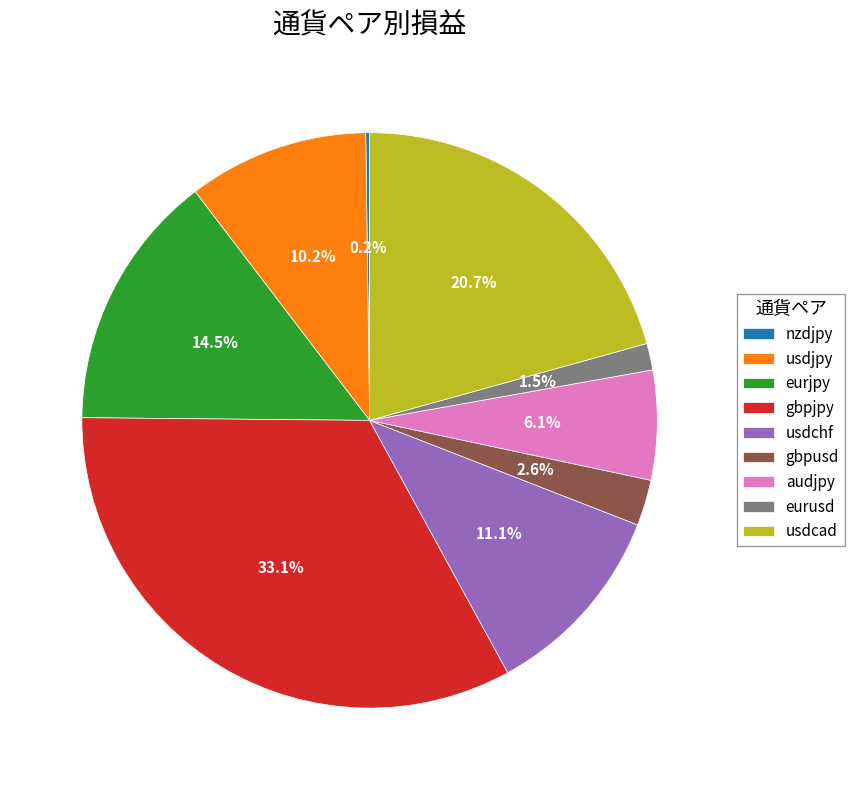

Is eurjpy the majority of the pie?

No